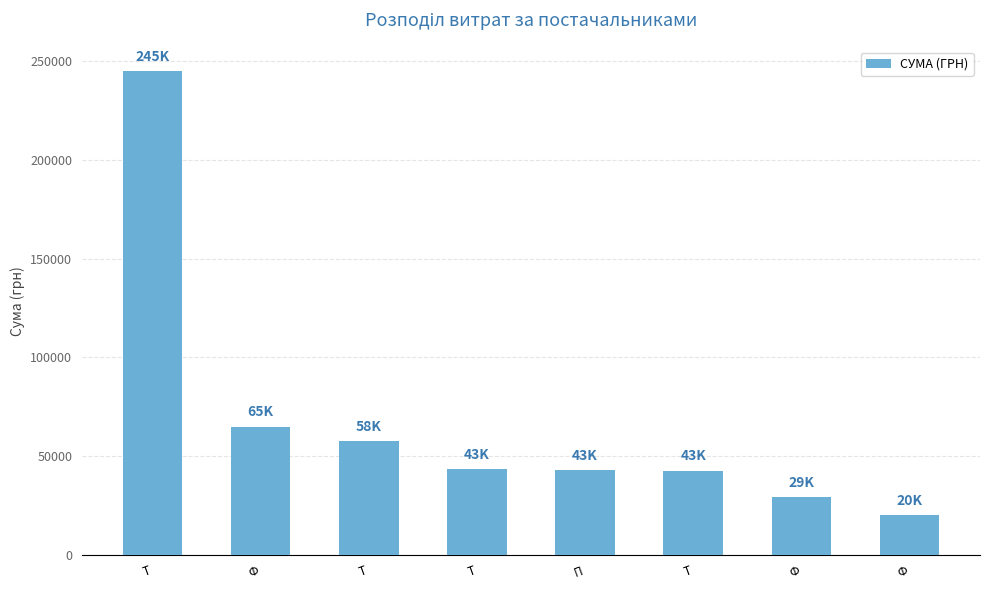

How many categories are shown in the chart?

8